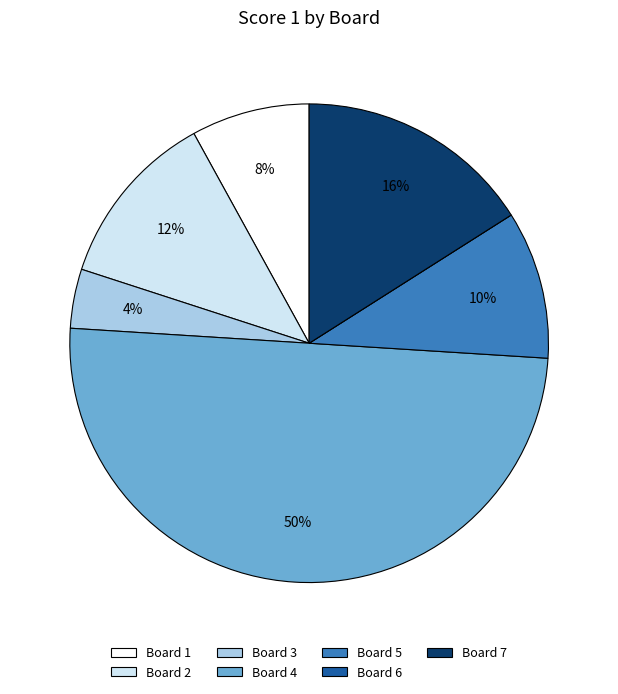

To the nearest percent, what is the difference between the largest and smallest slice percentages?

50%